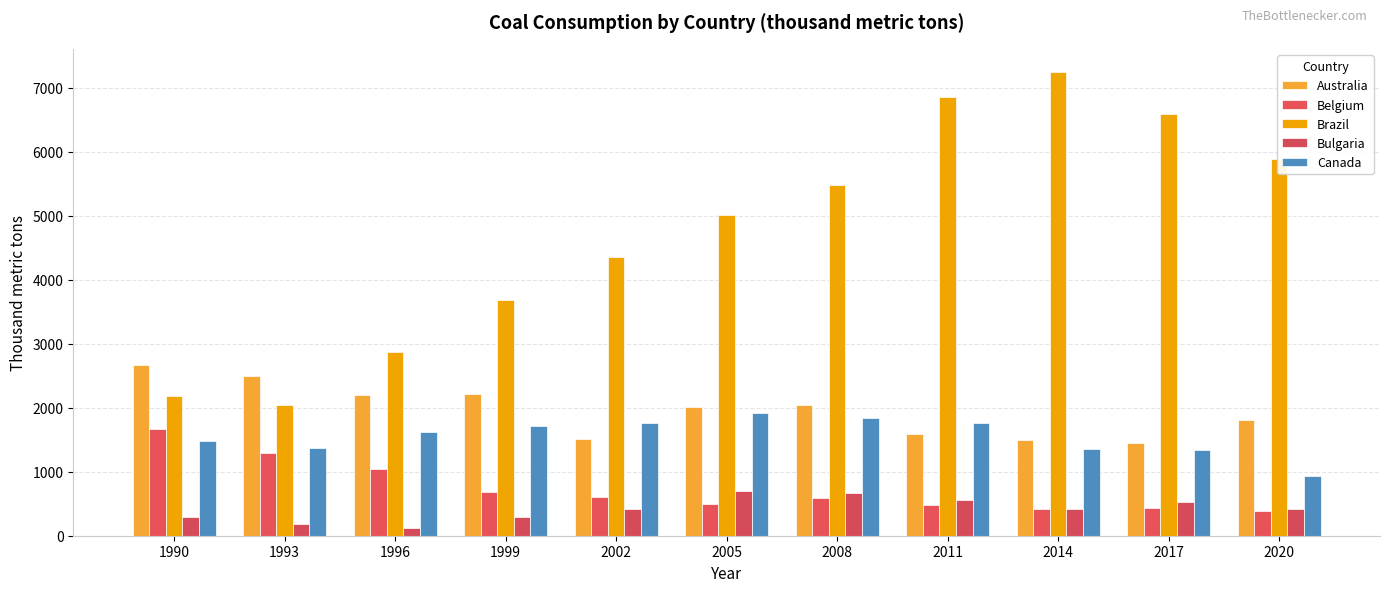

How many values in the Canada series are below 1626?

5